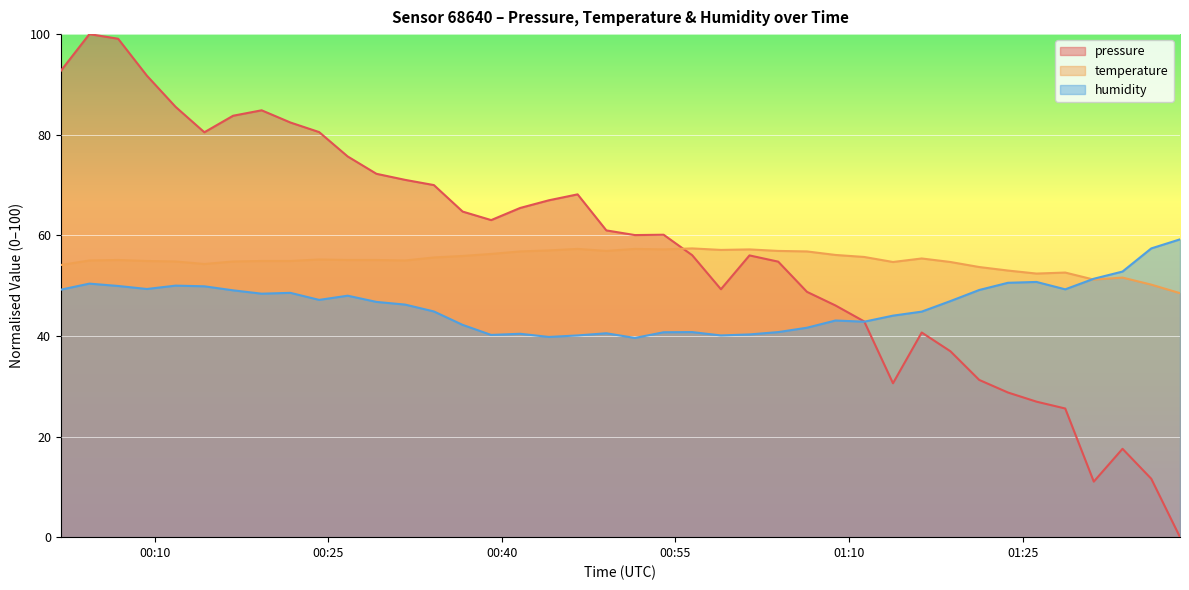

Which series ends up on top after the final intersection of humidity and temperature?

humidity